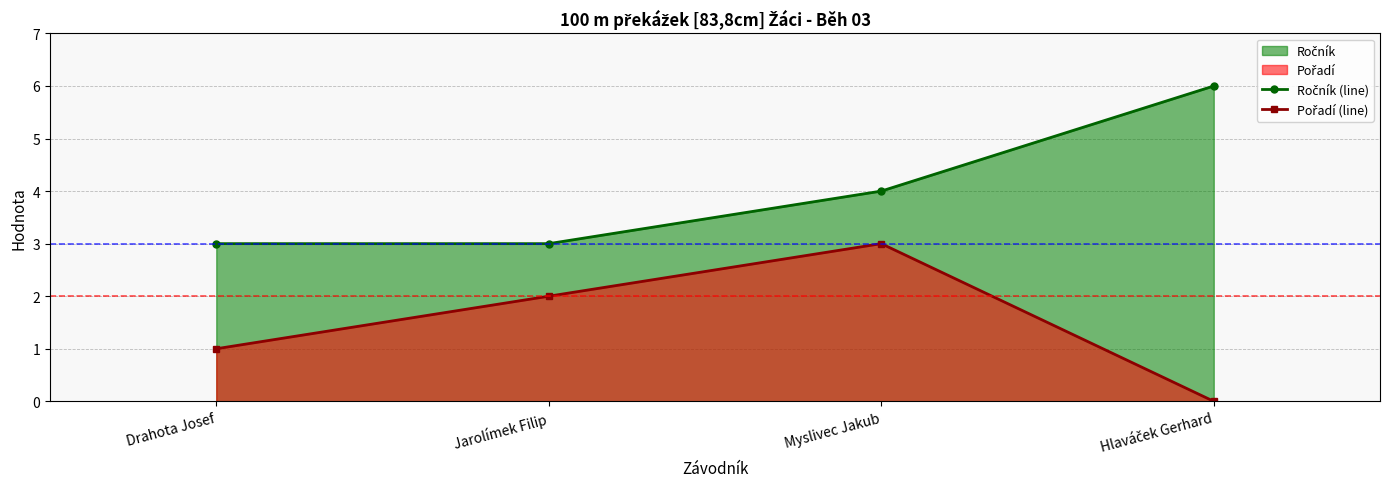

True or false: Ročník (line) has a value of 2 at Myslivec Jakub.

False